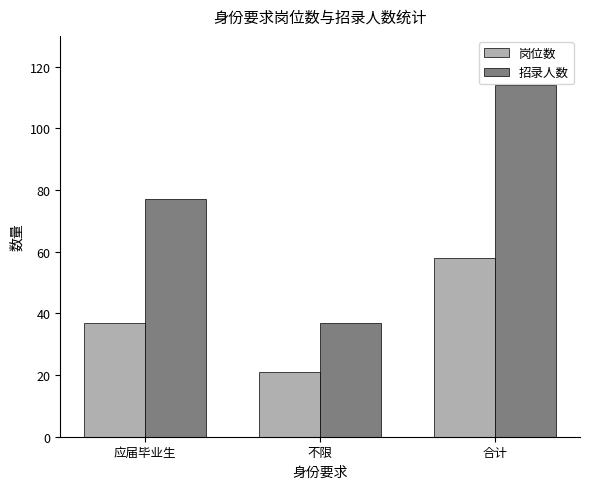

True or false: 岗位数 has a value of 21 at 不限.

True